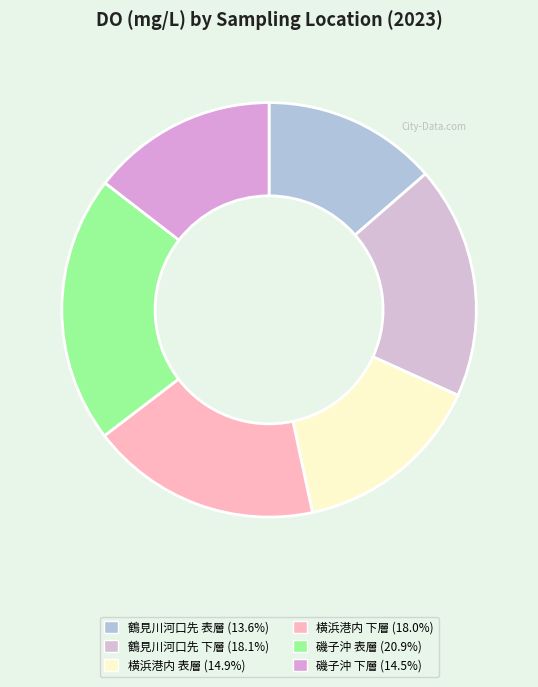

Does any single category account for the majority?

No